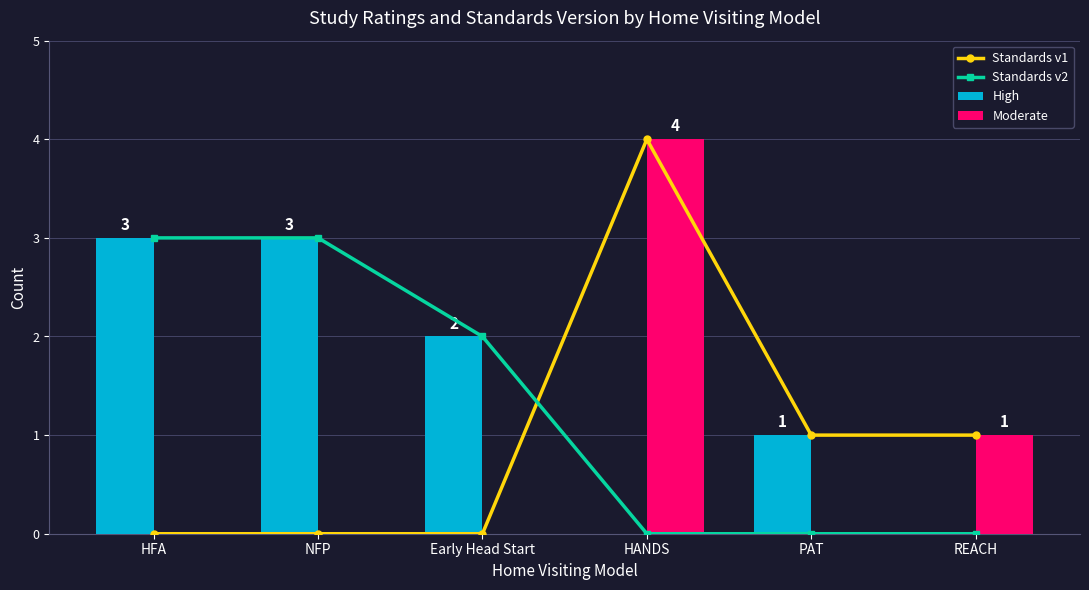

What are all the series names shown in the legend?

Standards v1, Standards v2, High, Moderate